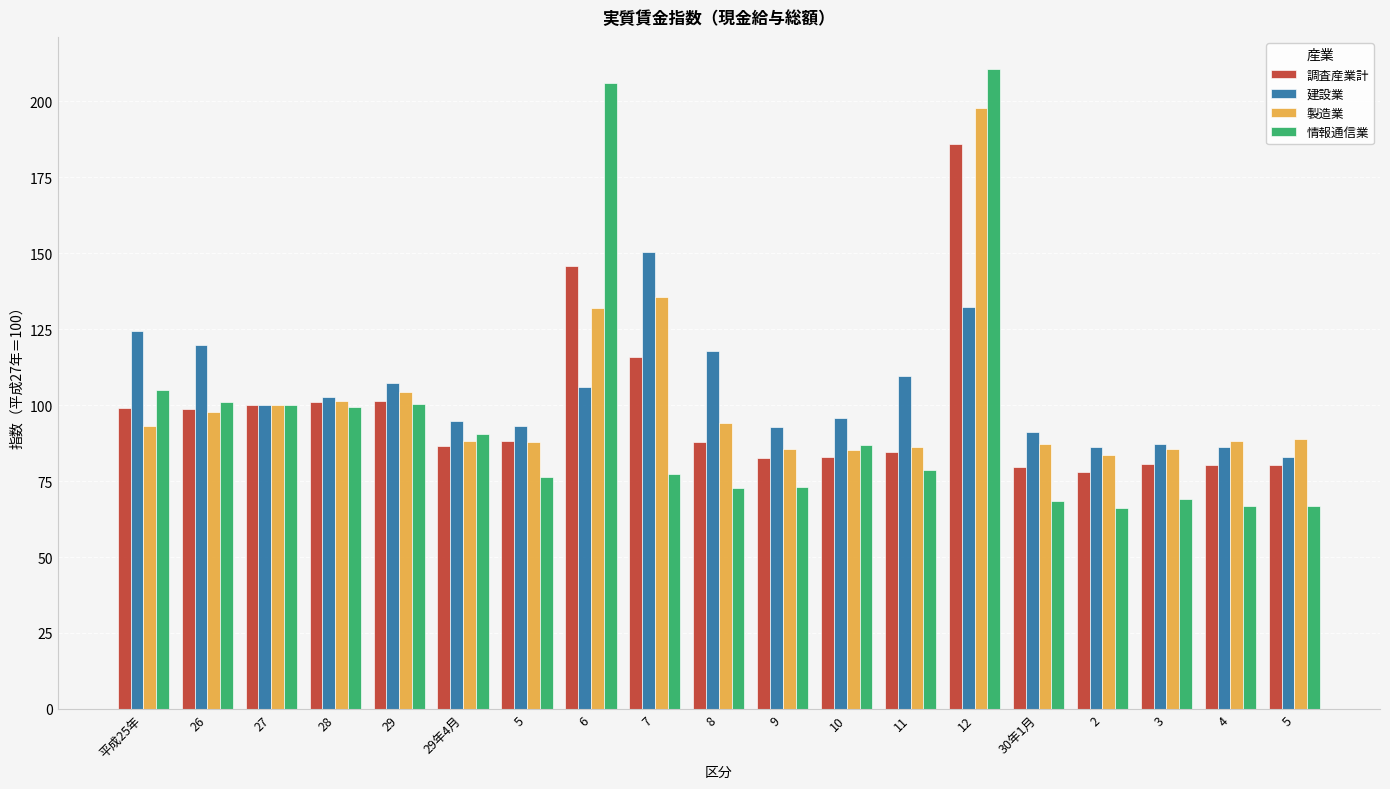

What is the maximum value shown in the chart?

210.6